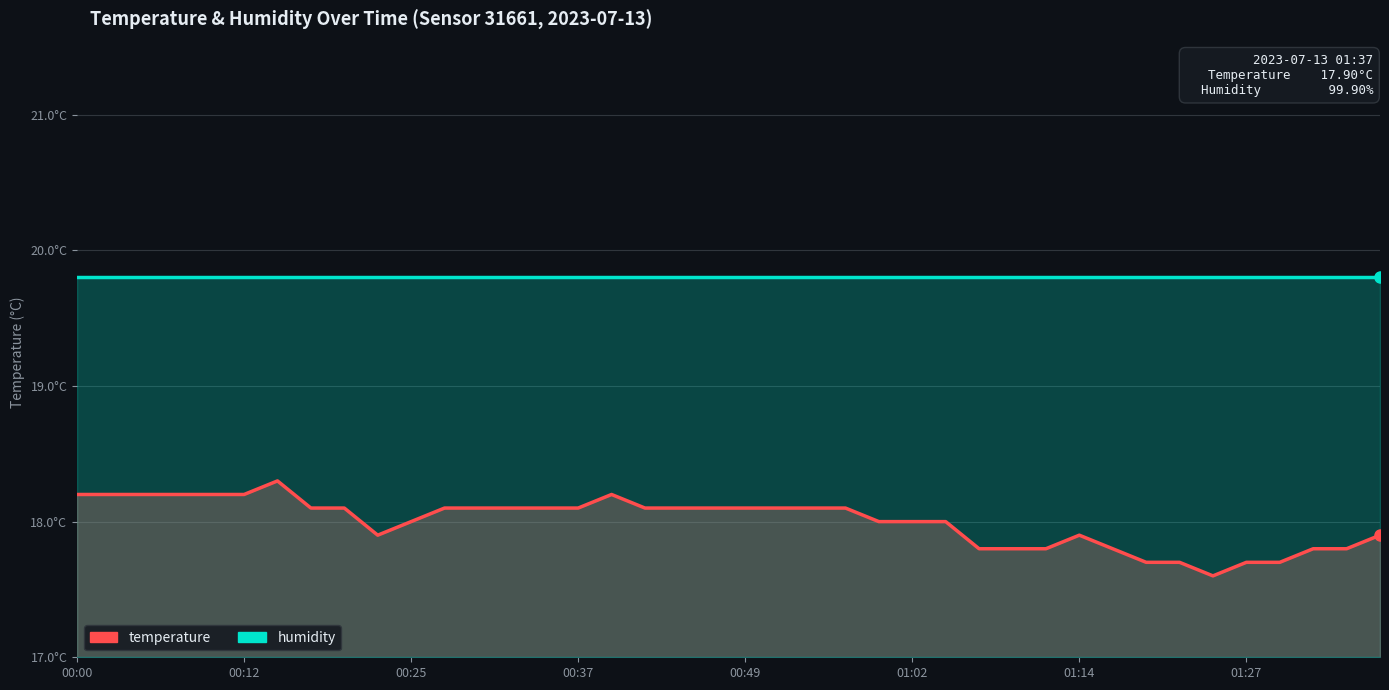

Is it true that humidity equals 11.3 at 18?

False